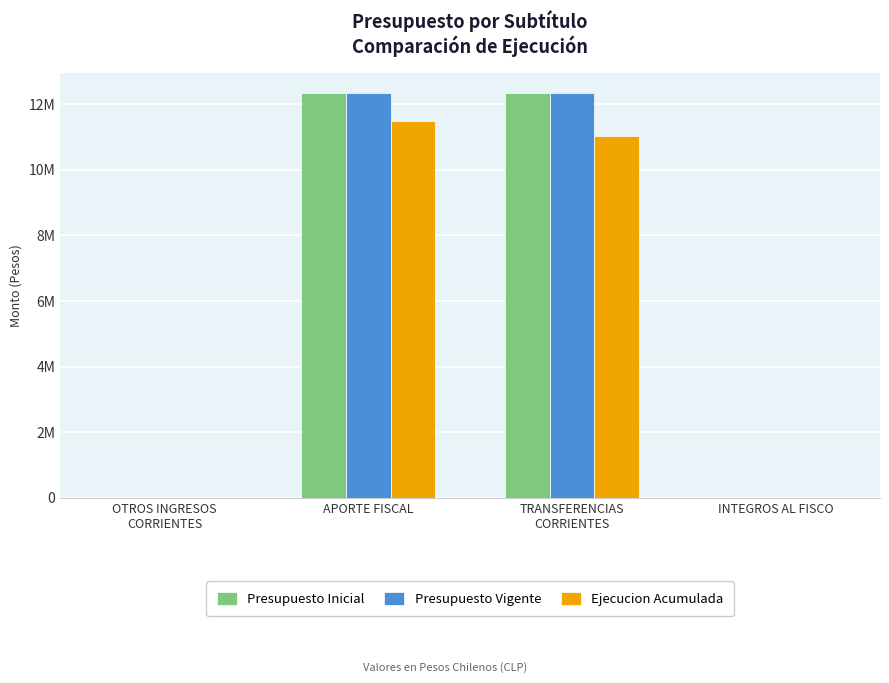

Which category has the highest value across all series?

APORTE FISCAL